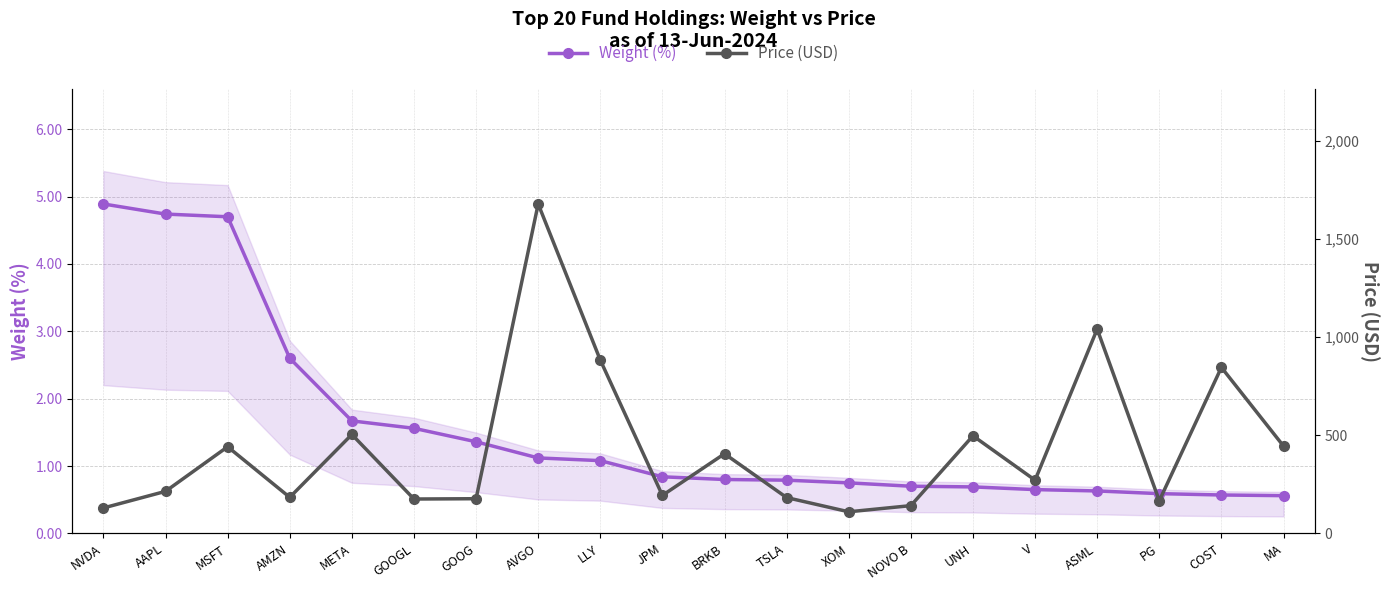

The Weight (%) series shows 0.3 at BRKB. True or false?

False